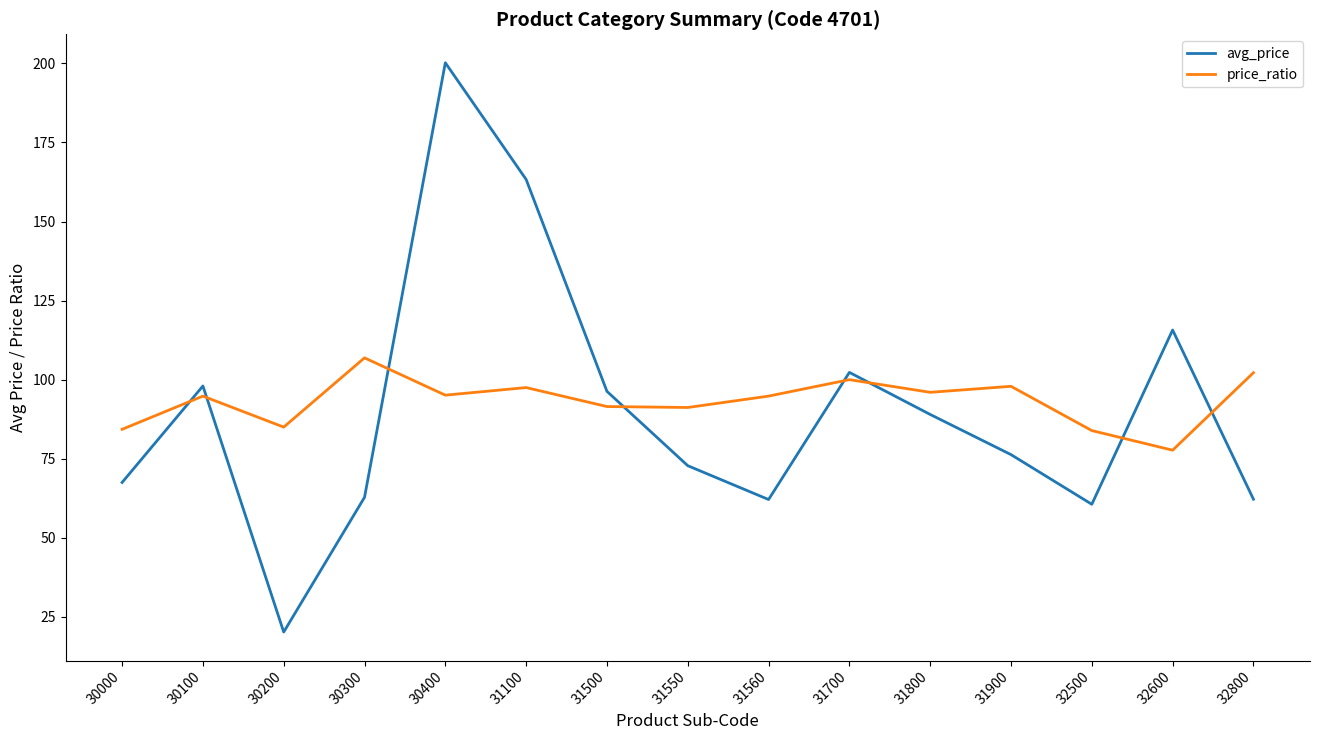

What value does the avg_price series have at 30300?

62.8